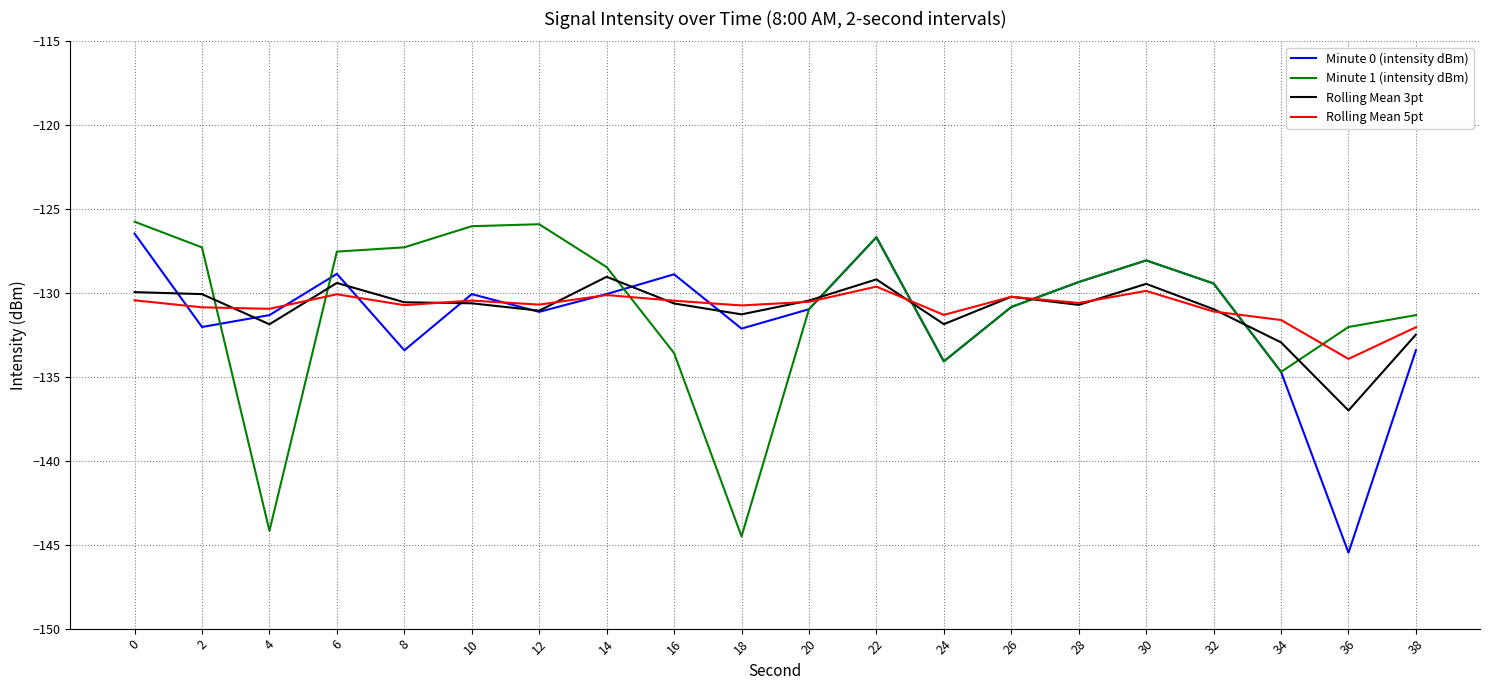

What is the spread (max minus min) of values at 30?

1.8